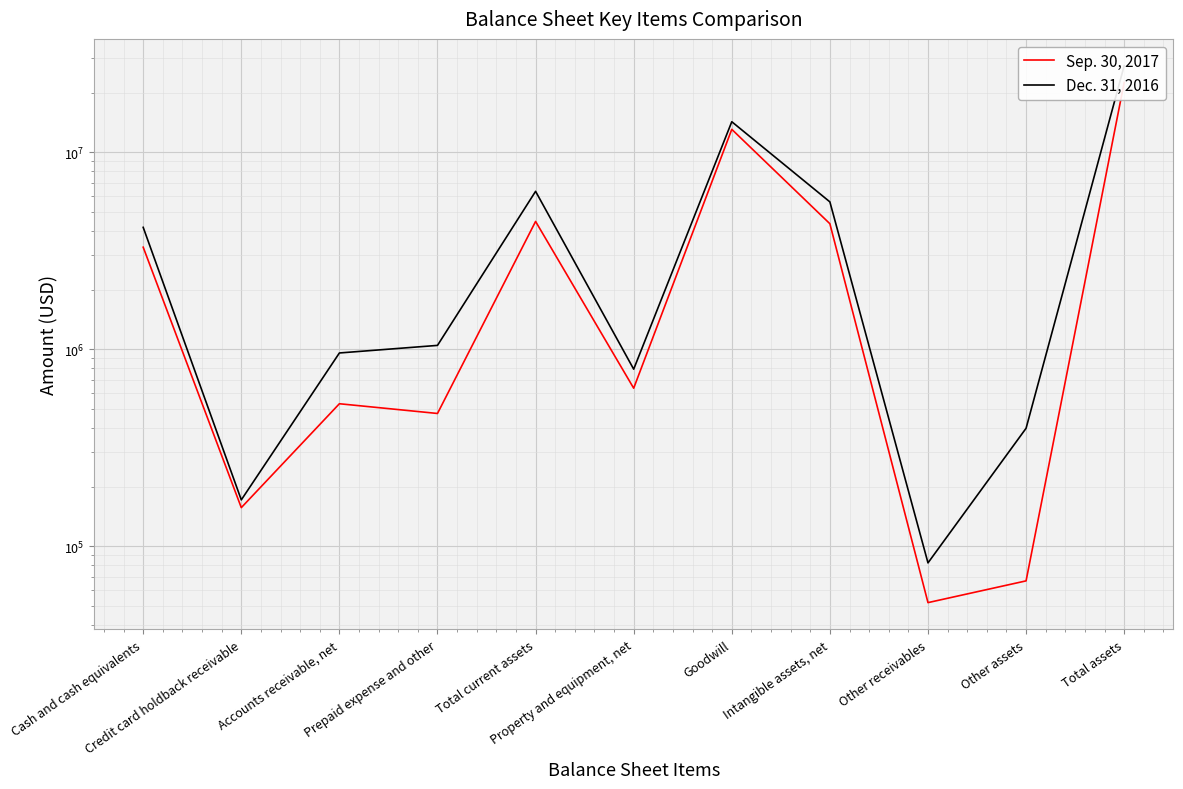

What are all the series names shown in the legend?

Sep. 30, 2017, Dec. 31, 2016